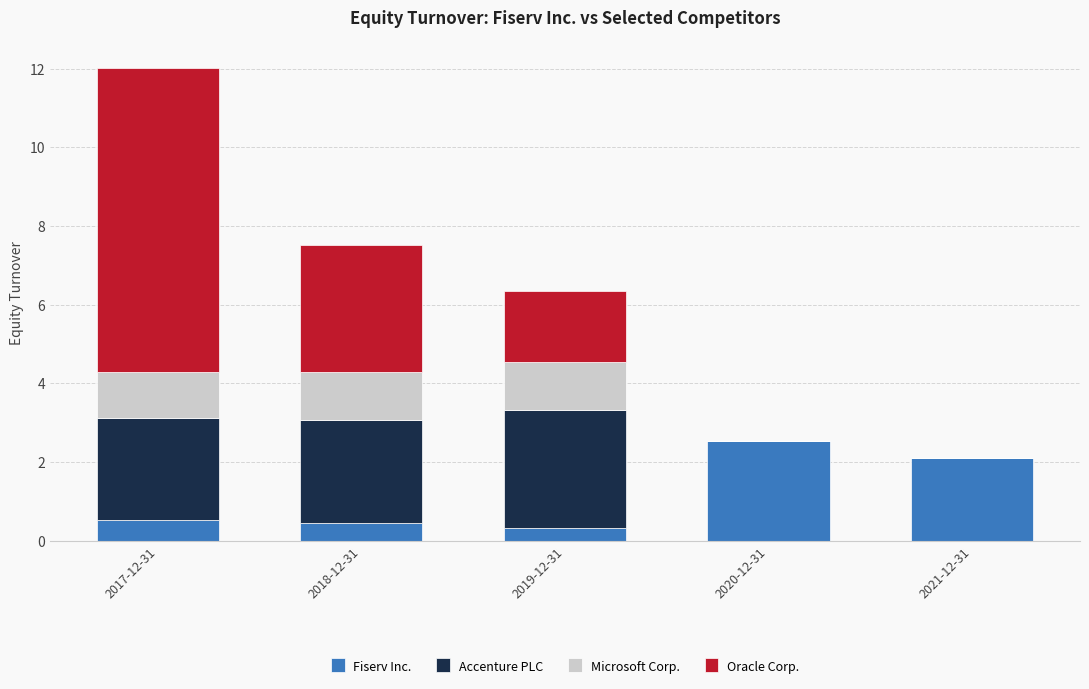

What are all the series names shown in the legend?

Fiserv Inc., Accenture PLC, Microsoft Corp., Oracle Corp.